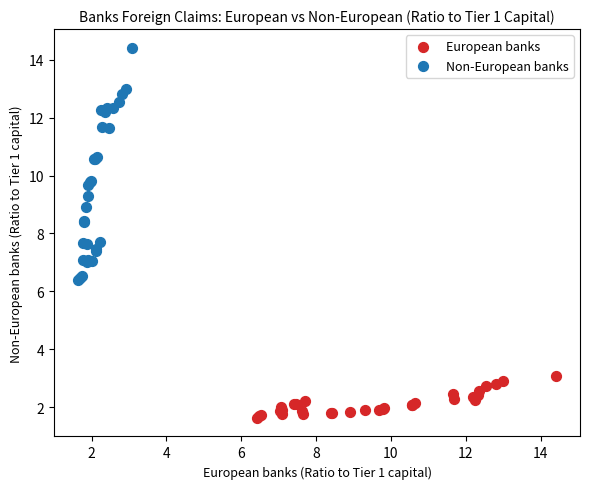

Which series has the widest spread of Y values?

Non-European banks